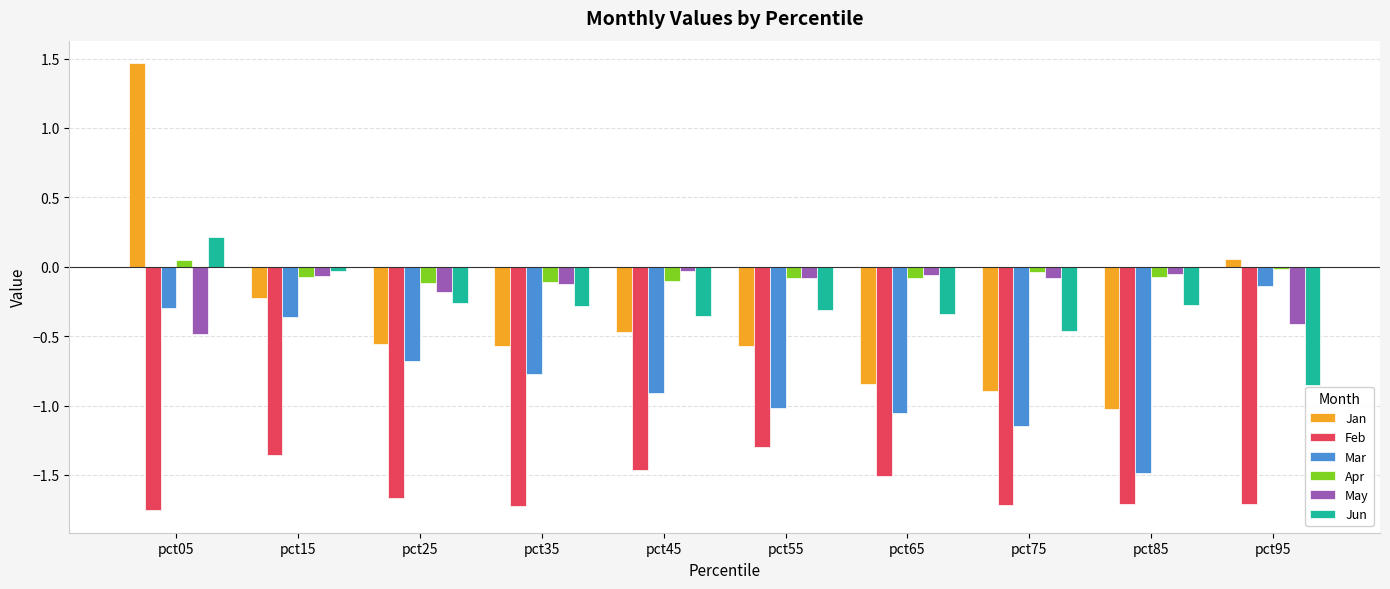

What is the sum of all Jun values?

-3.0